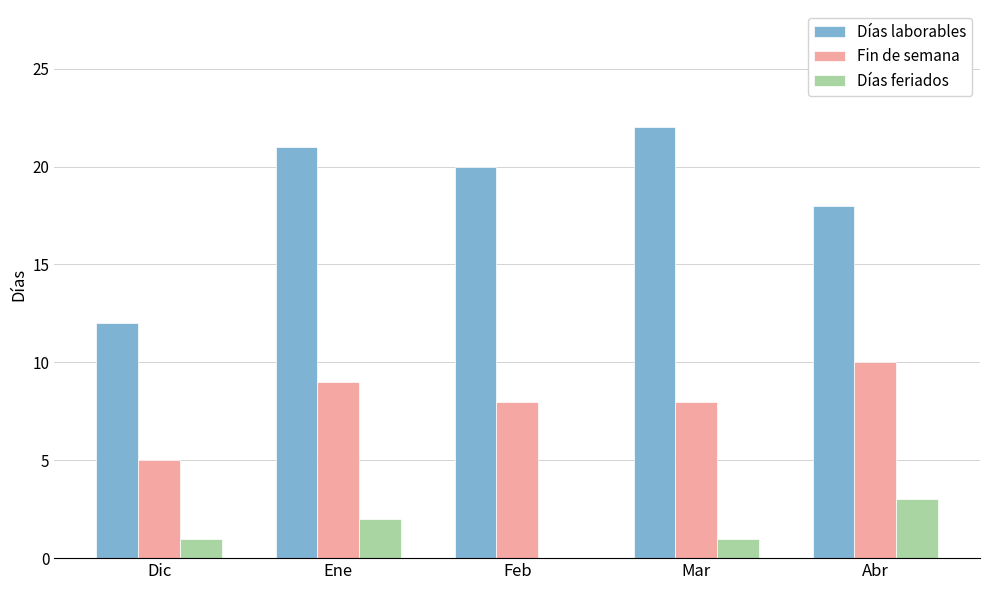

What is the sum of the Fin de semana values at Ene and Feb?

17